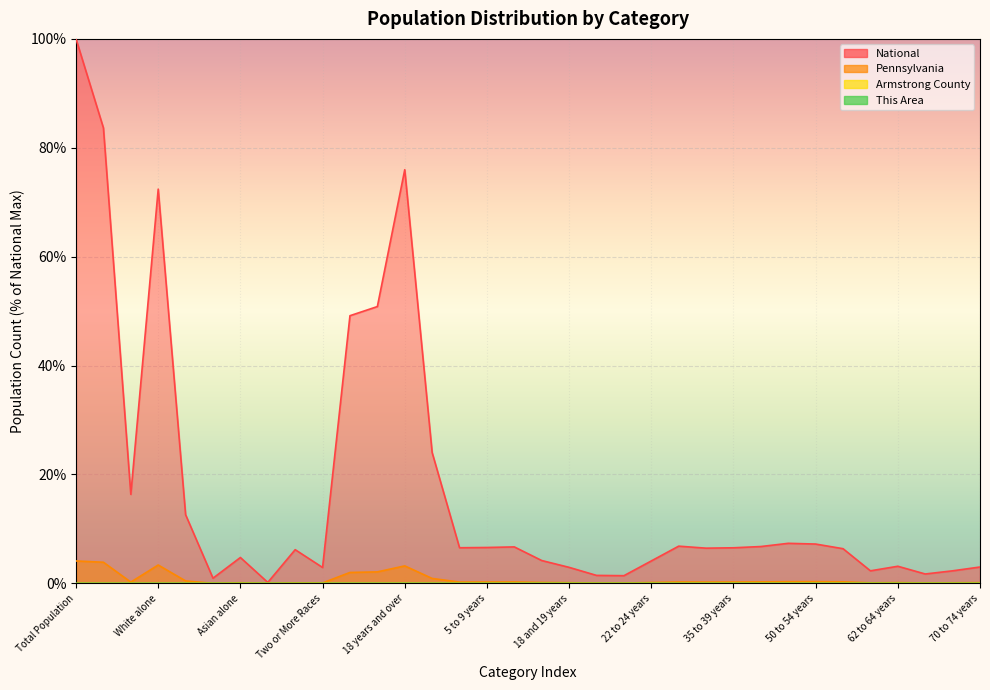

What is the greatest value displayed?

100.0